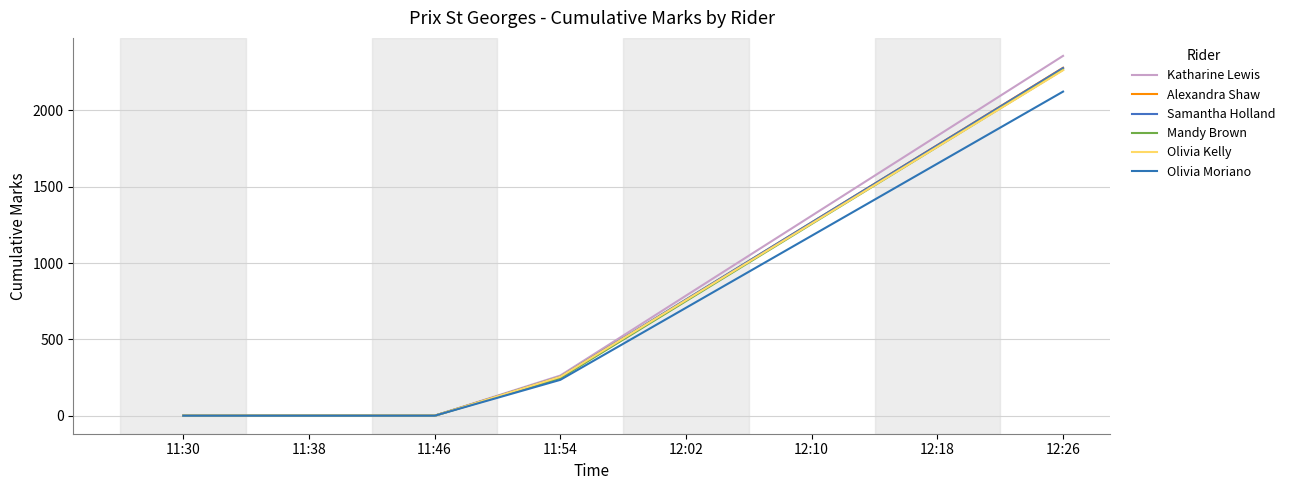

Is the value of Katharine Lewis at 12:18 greater than the value of Olivia Kelly at 11:54?

Yes